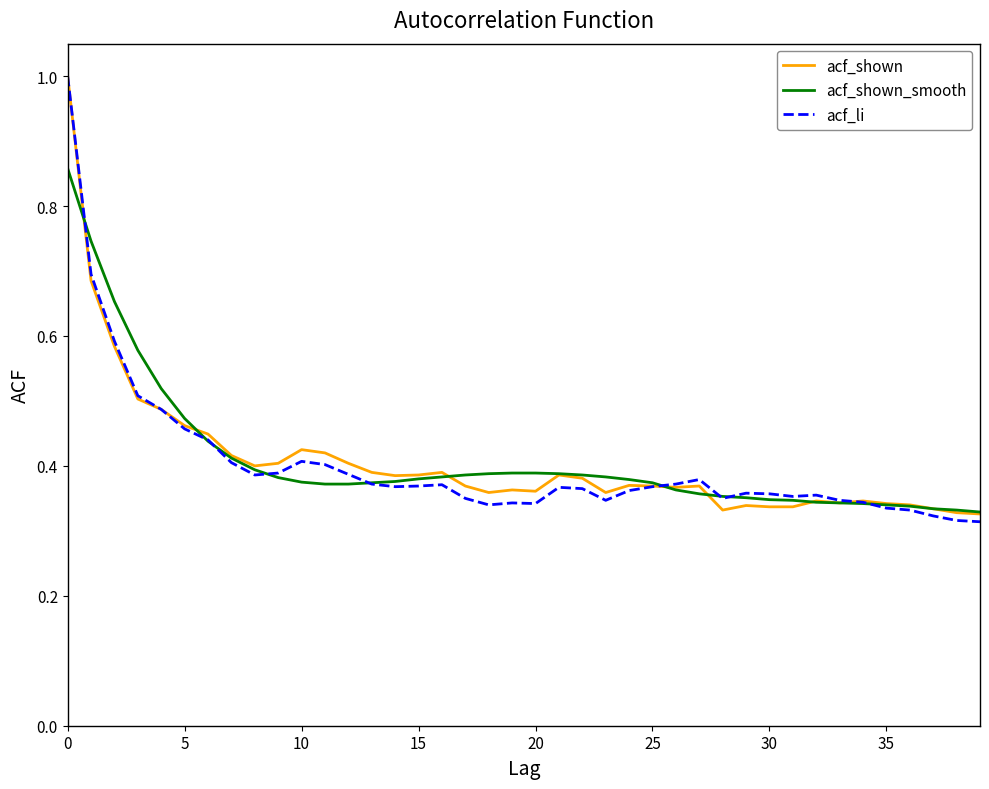

What is the maximum value shown in the chart?

1.0